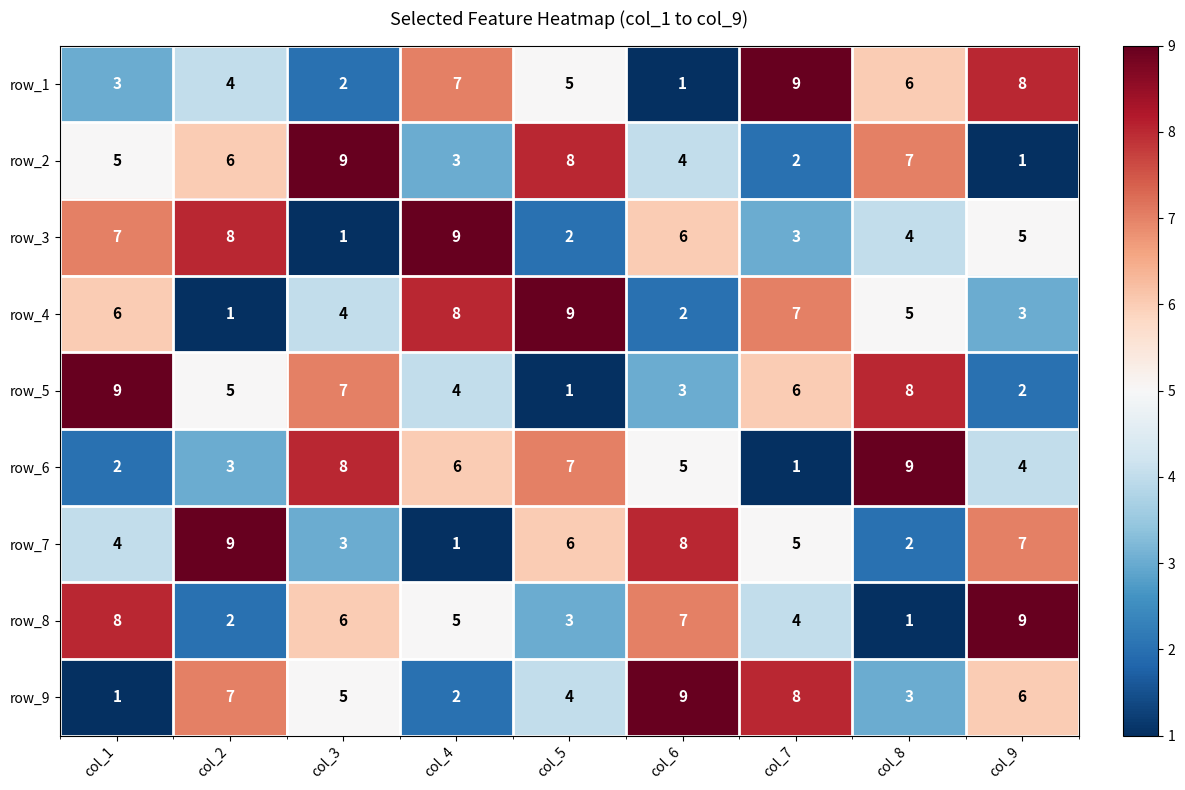

Read the row_3 value at col_2.

8